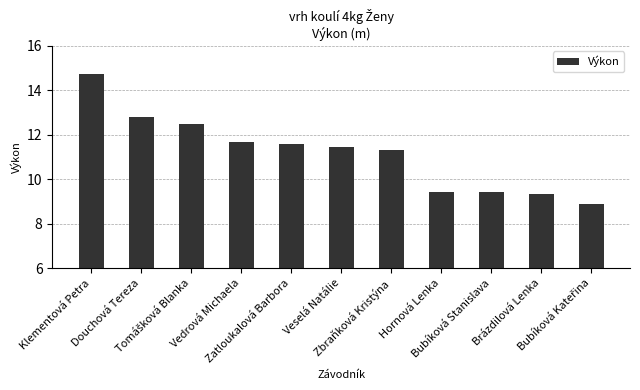

What position from the left is Zatloukalová Barbora?

5